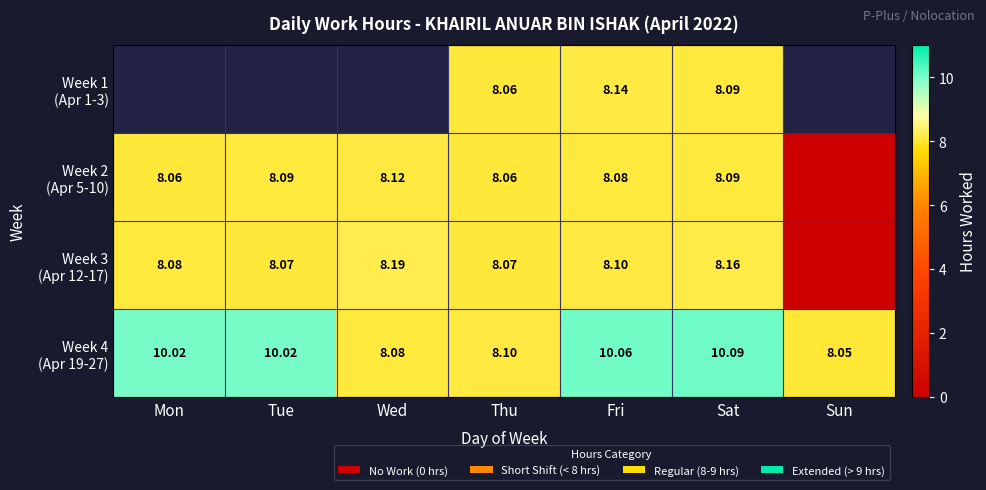

What is the sum of all Week 2 (Apr 5-10) values?

48.5